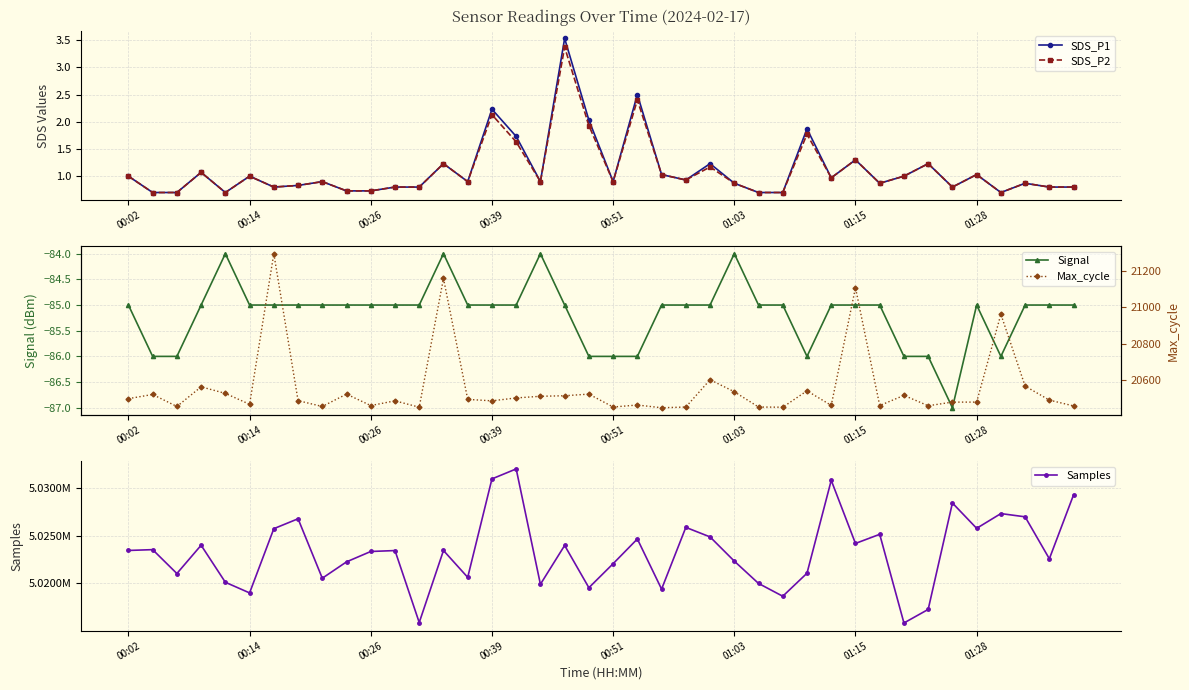

The value of Signal at 00:26 is -47. True or false?

False